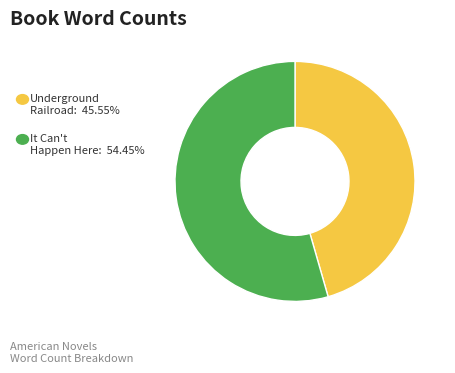

Does any single category account for the majority?

Yes